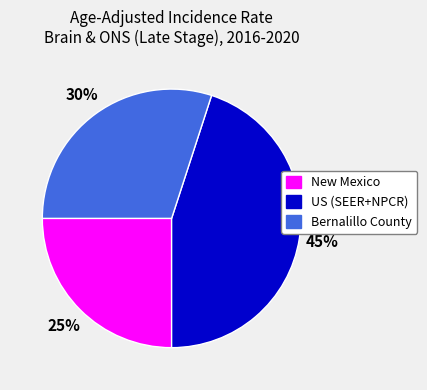

To the nearest percent, what percentage of the pie is US (SEER+NPCR)?

45%